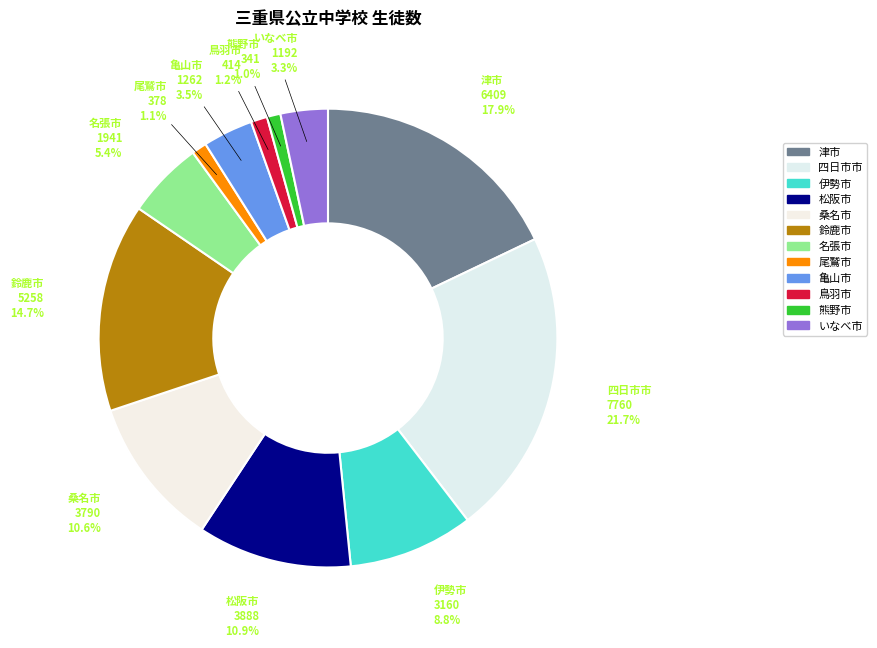

What is the smallest slice in the pie chart?

熊野市